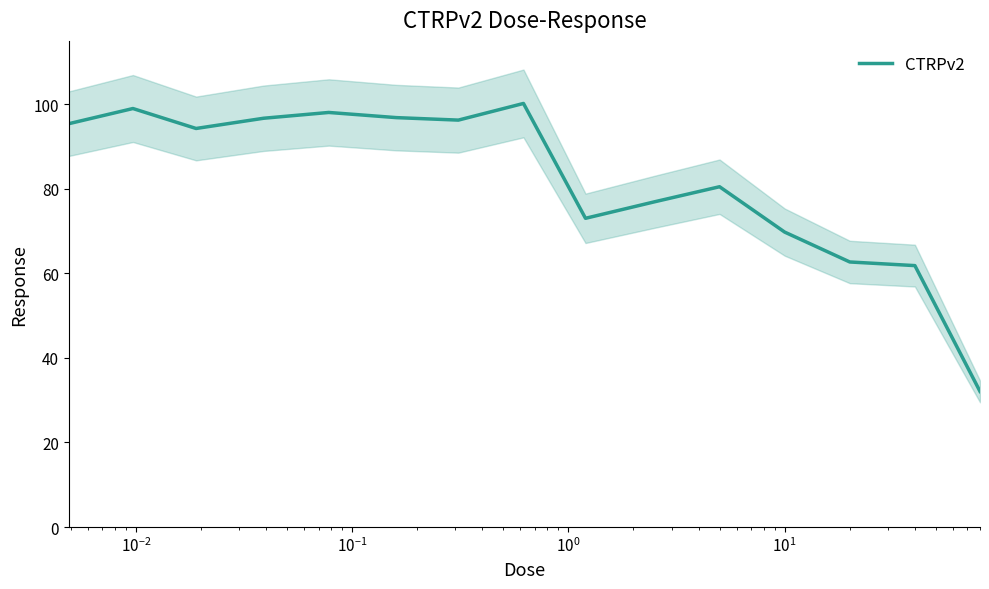

What is the lowest value of the CTRPv2 series?

32.1